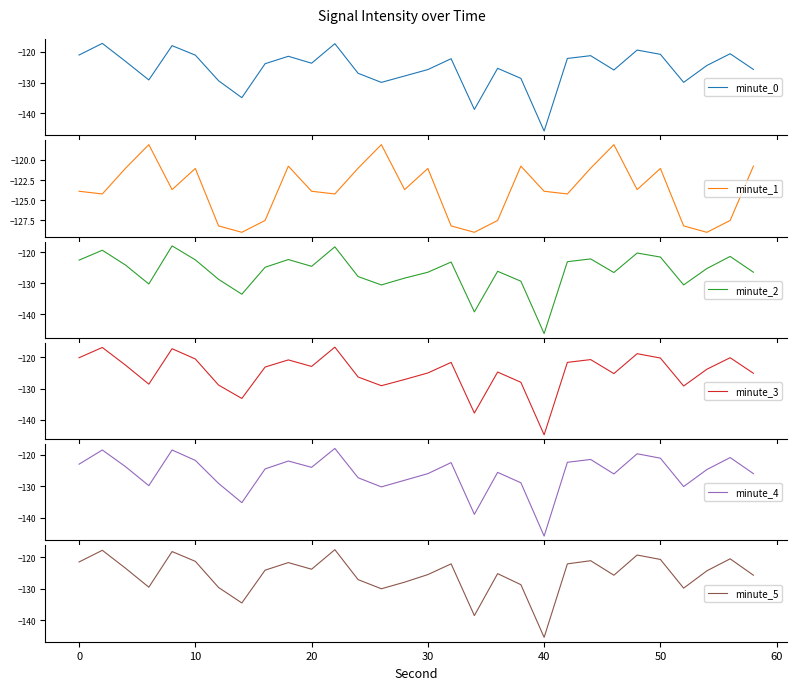

What are all the series names shown in the legend?

minute_0, minute_1, minute_2, minute_3, minute_4, minute_5